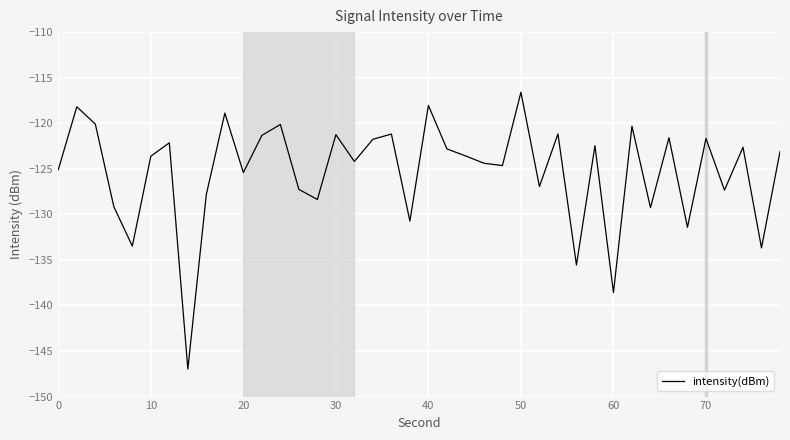

How many lines are shown in the chart?

1